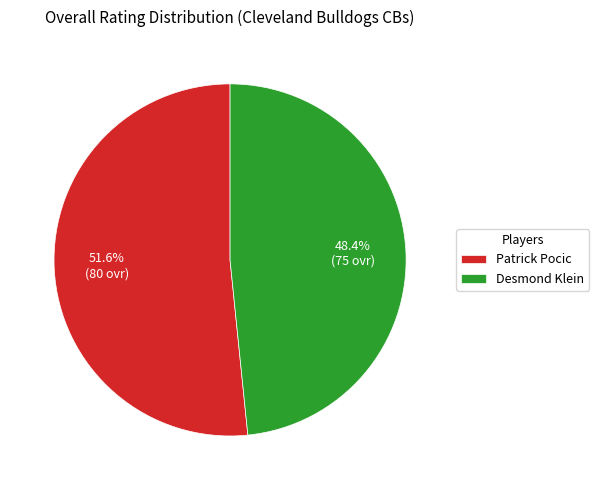

To the nearest percent, what is the average slice percentage?

50%